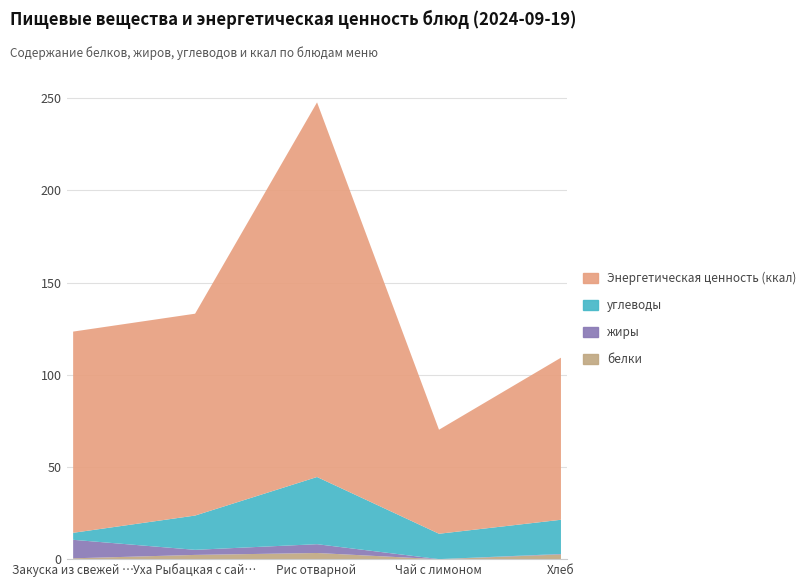

What is the approximate value of белки at Уха Рыбацкая с сайрой?

2.6